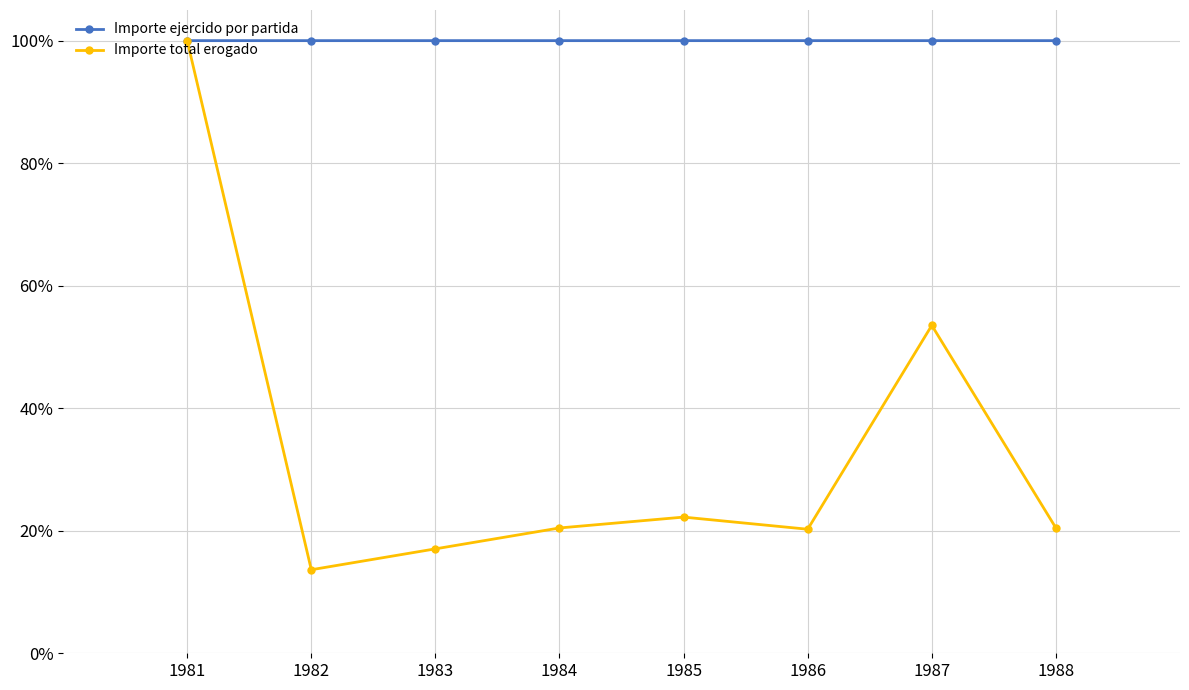

Is it true that Importe ejercido por partida equals 100.0 at 1983?

True